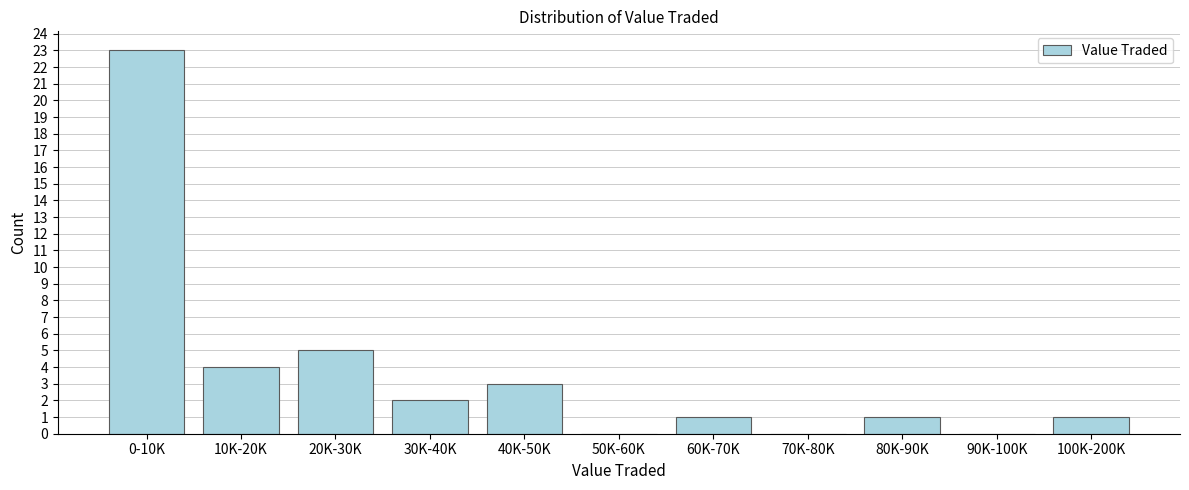

Reading left to right, transcribe all the data shown in this chart.

0-10K=23	10K-20K=4	20K-30K=5	30K-40K=2	40K-50K=3	50K-60K=0	60K-70K=1	70K-80K=0	80K-90K=1	90K-100K=0	100K-200K=1